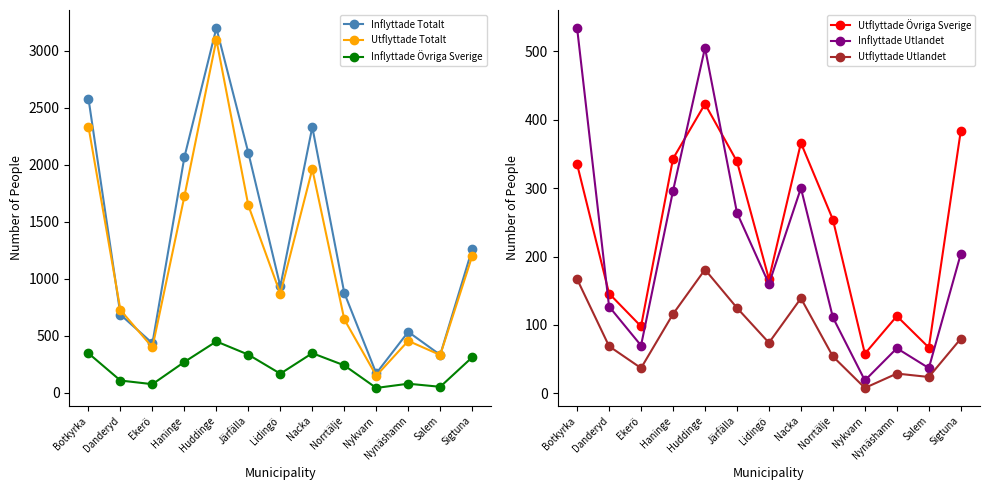

What is the sum of the Utflyttade Totalt values at Nykvarn and Lidingö?

1020